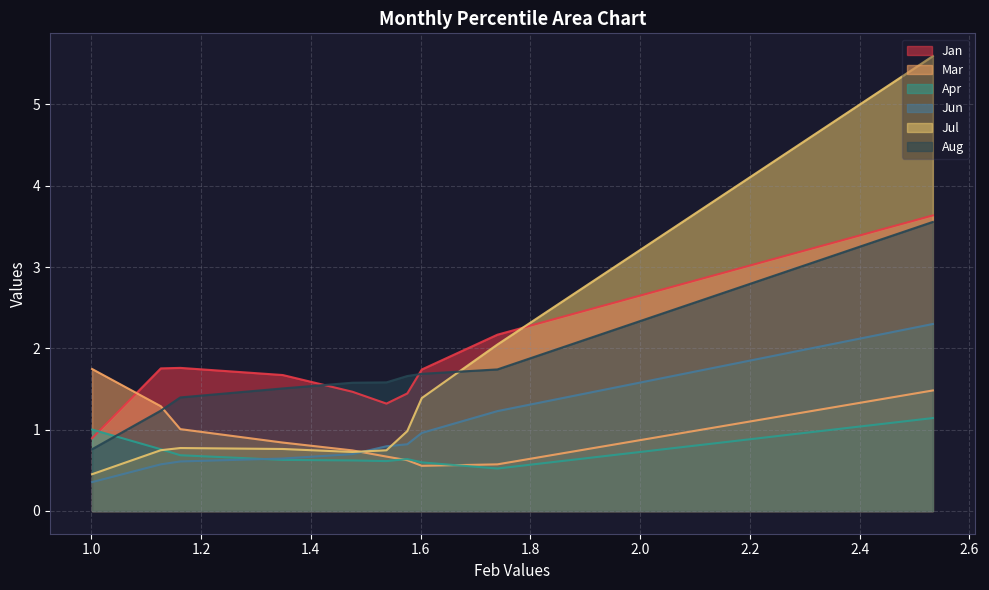

Reading right to left, list all the values displayed in this chart.

Jan: pct95=0.9	pct85=1.8	pct75=1.8	pct65=1.7	pct55=1.5	pct45=1.3	pct35=1.4	pct25=1.7	pct15=2.2	pct05=3.6
Mar: pct95=1.7	pct85=1.3	pct75=1.0	pct65=0.8	pct55=0.7	pct45=0.7	pct35=0.6	pct25=0.6	pct15=0.6	pct05=1.5
Apr: pct95=1.0	pct85=0.8	pct75=0.7	pct65=0.6	pct55=0.6	pct45=0.6	pct35=0.6	pct25=0.6	pct15=0.5	pct05=1.1
Jun: pct95=0.4	pct85=0.6	pct75=0.6	pct65=0.6	pct55=0.7	pct45=0.8	pct35=0.8	pct25=1.0	pct15=1.2	pct05=2.3
Jul: pct95=0.5	pct85=0.7	pct75=0.8	pct65=0.8	pct55=0.7	pct45=0.7	pct35=1.0	pct25=1.4	pct15=2.0	pct05=5.6
Aug: pct95=0.8	pct85=1.2	pct75=1.4	pct65=1.5	pct55=1.6	pct45=1.6	pct35=1.7	pct25=1.7	pct15=1.7	pct05=3.6